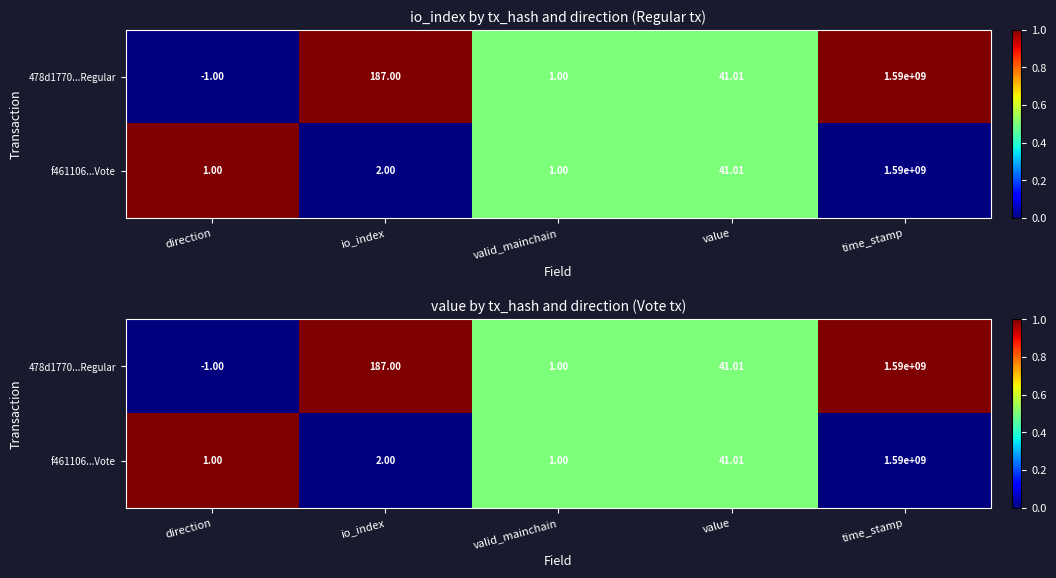

Is the value of 478d1770...Regular at direction greater than the value of f461106...Vote at value?

No